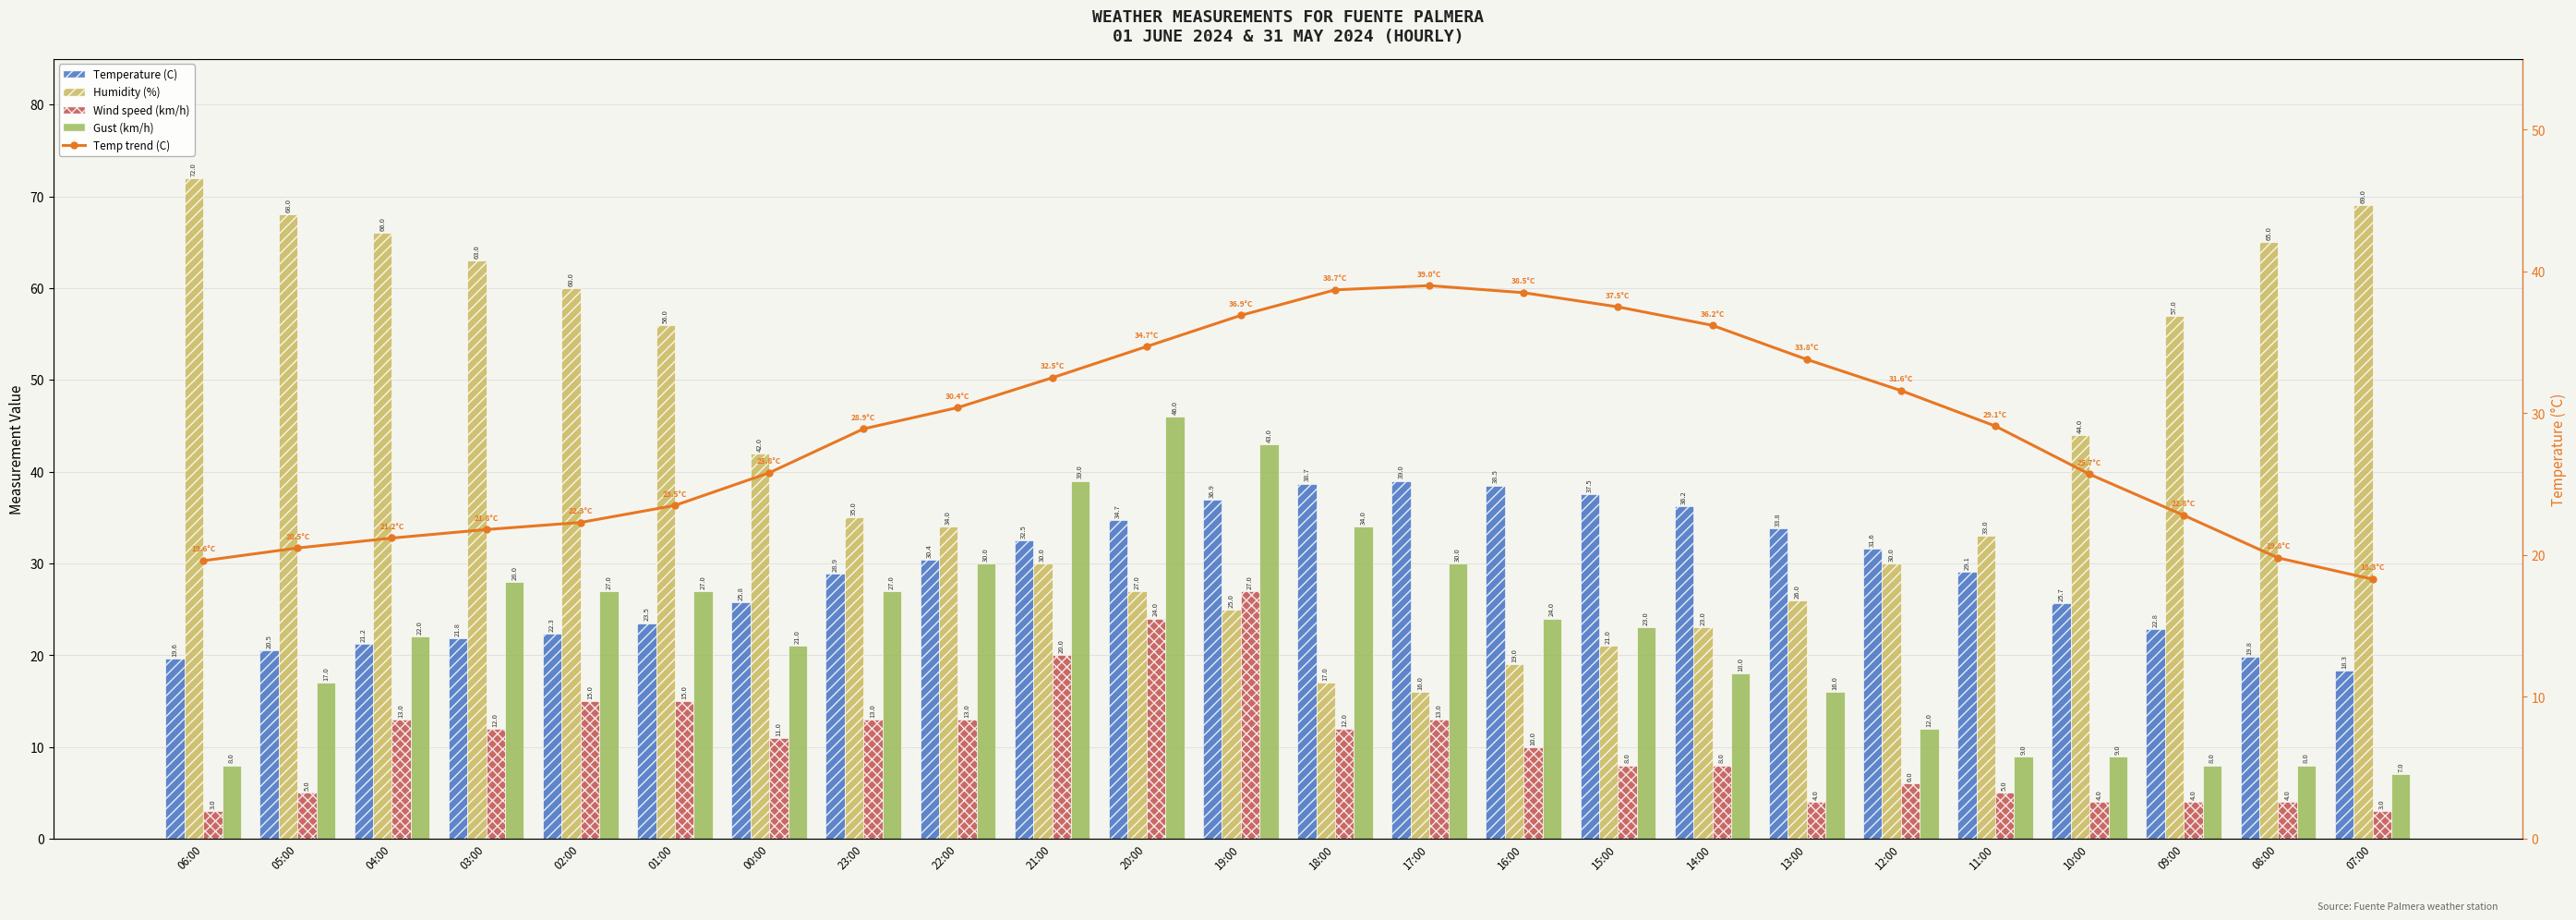

What is the difference between the Gust (km/h) values at 20:00 and 06:00?

38.0